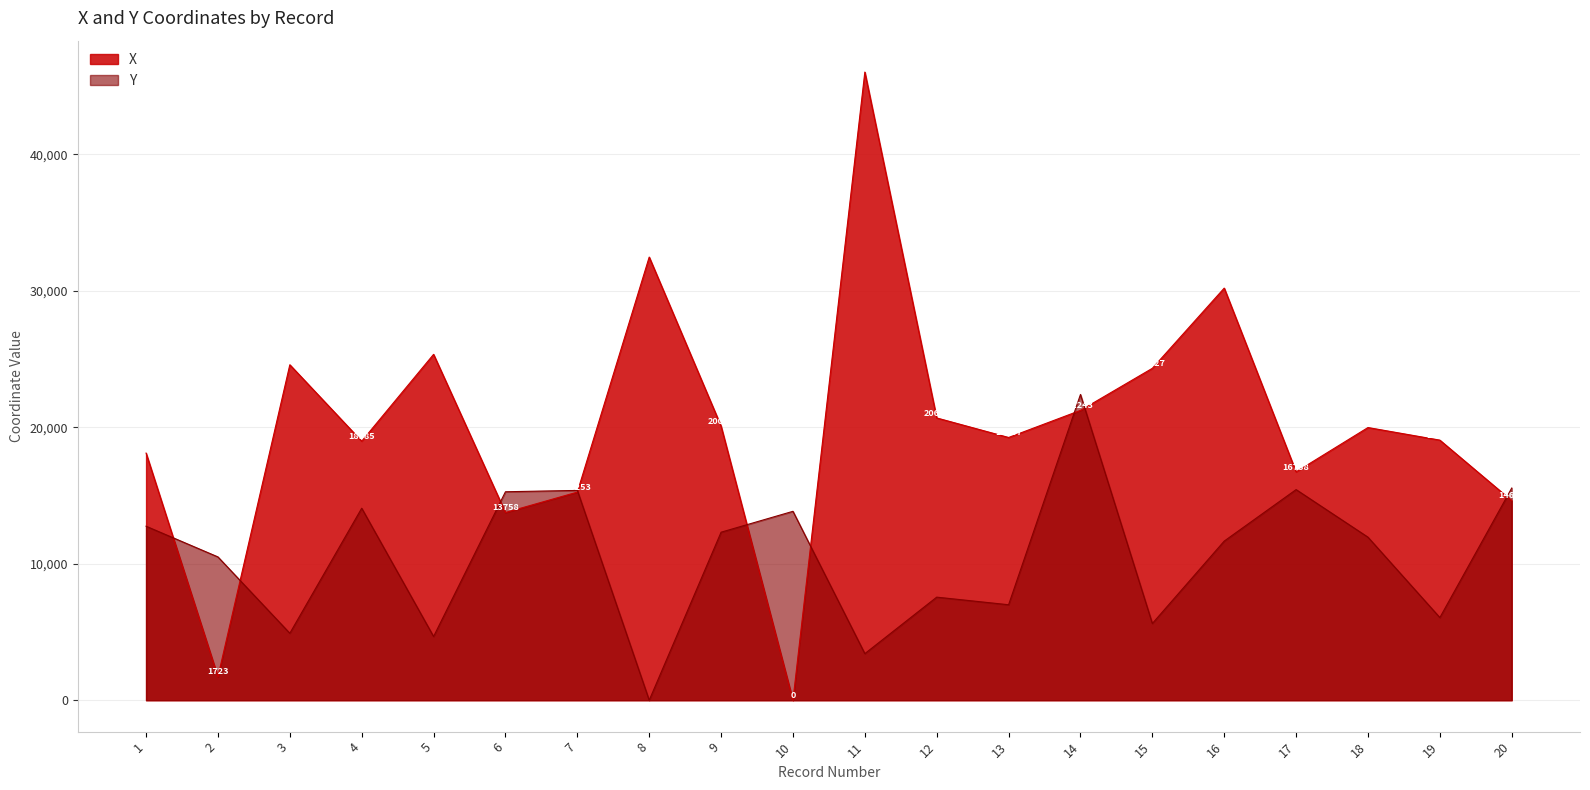

Reading left to right, extract all data points from this chart.

X: 18114	1723	24587	18985	25350	13758	15253	32480	20087	0	46038	20689	19257	21243	24327	30205	16738	19986	19063	14625
Y: 12753	10503	4908	14072	4671	15279	15379	0	12315	13846	3415	7555	6998	22409	5624	11664	15438	11950	6059	15551